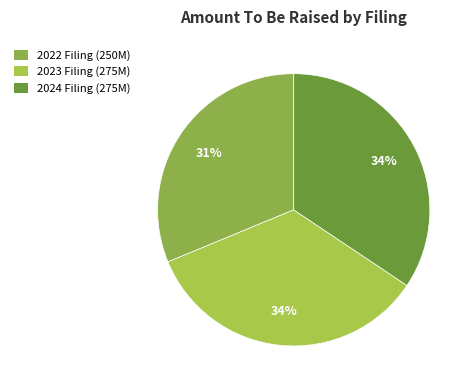

To the nearest percent, what is the average slice percentage?

33%